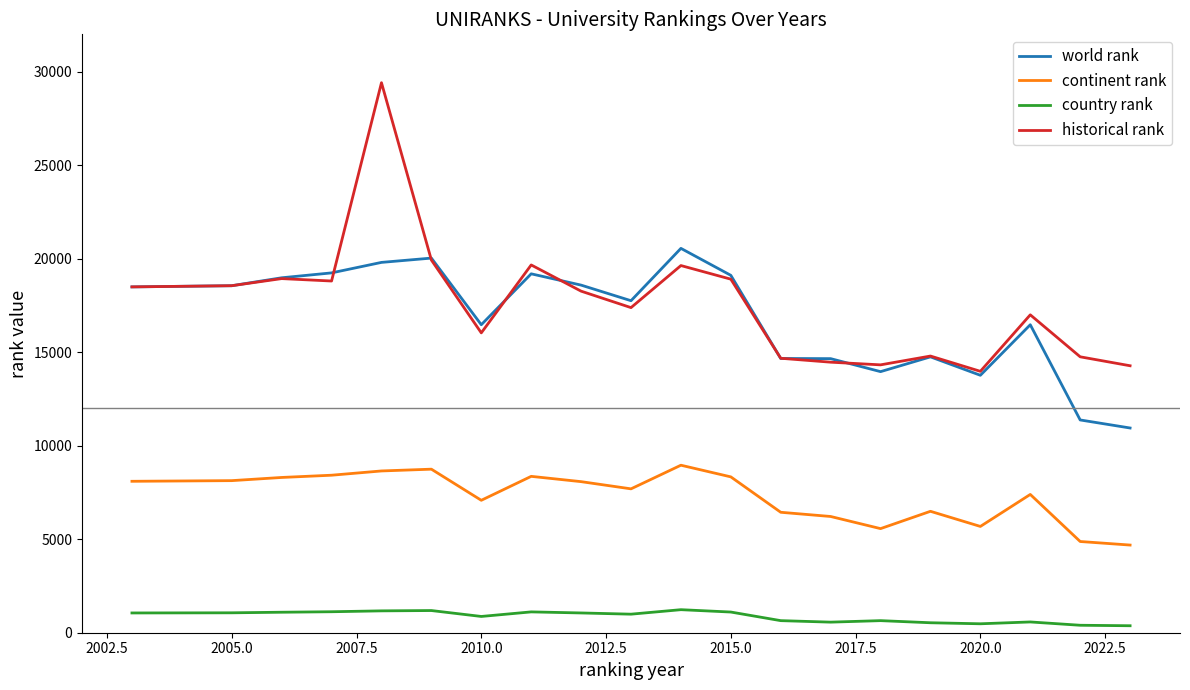

Which series has the largest total across all categories?

historical rank